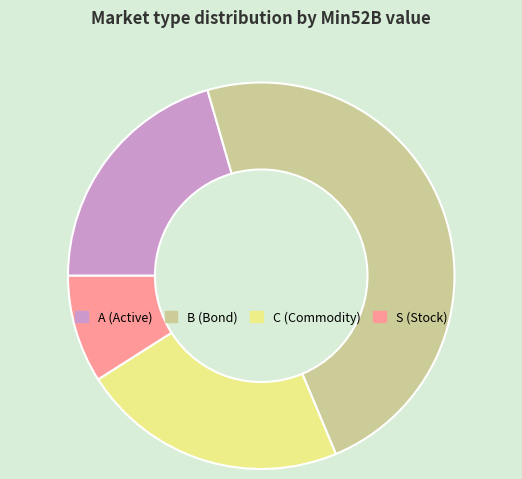

True or false: C (Commodity) accounts for 10% of the total.

False